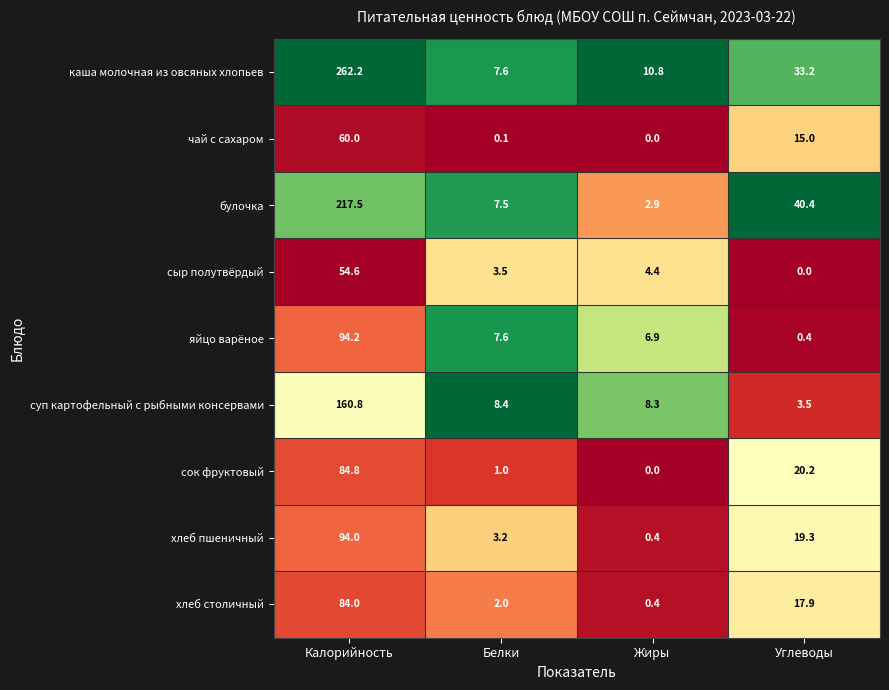

The каша молочная из овсяных хлопьев series shows 14.3 at Жиры. True or false?

False